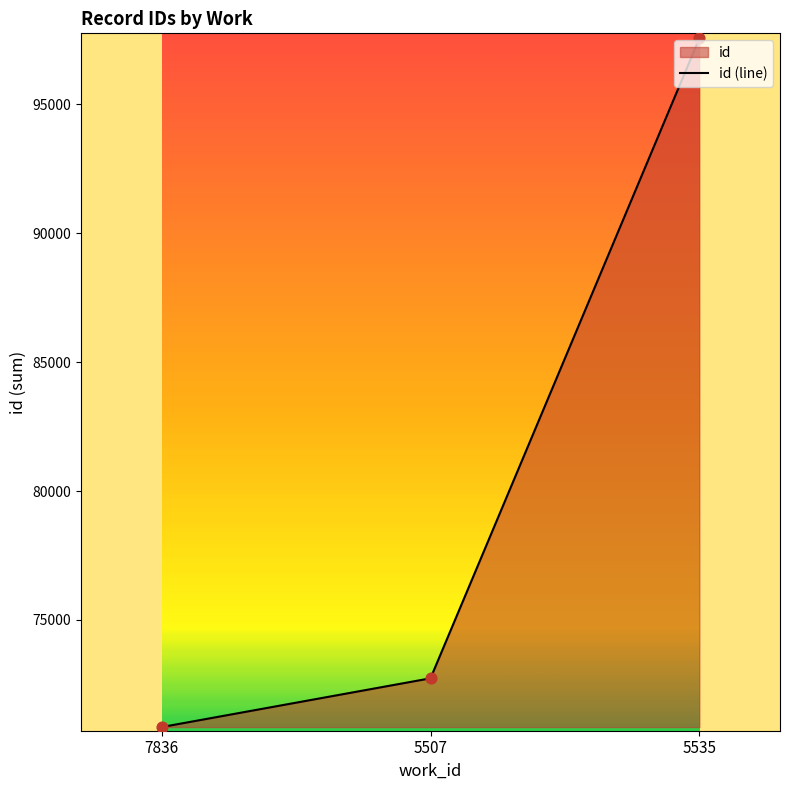

Which has a higher value, 5535 or 7836?

5535